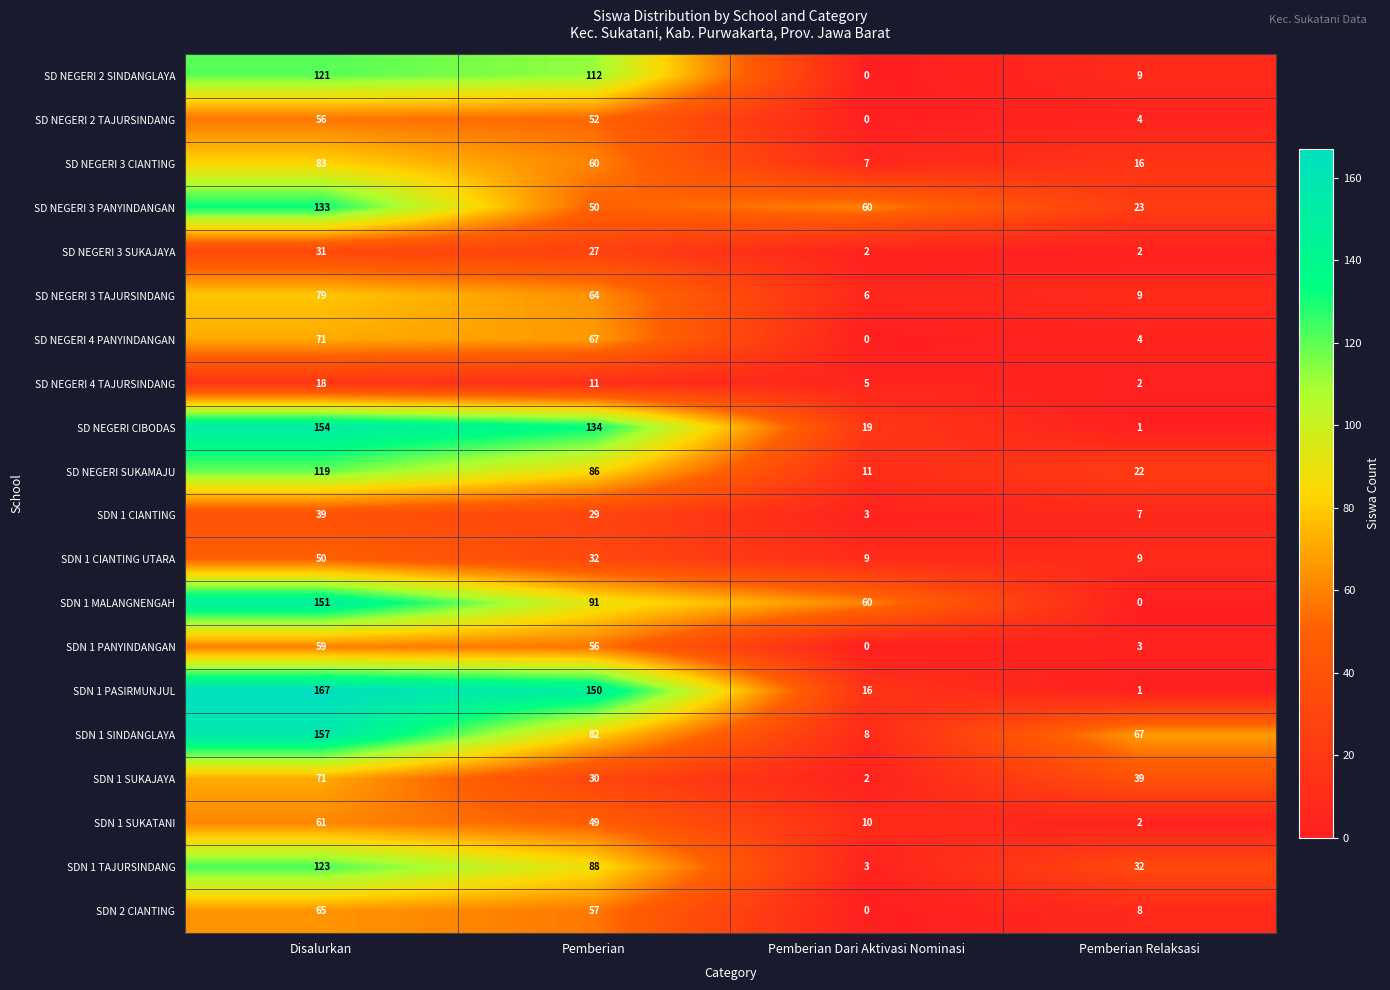

True or false: SDN 1 SUKATANI has a value of 49 at Pemberian.

True